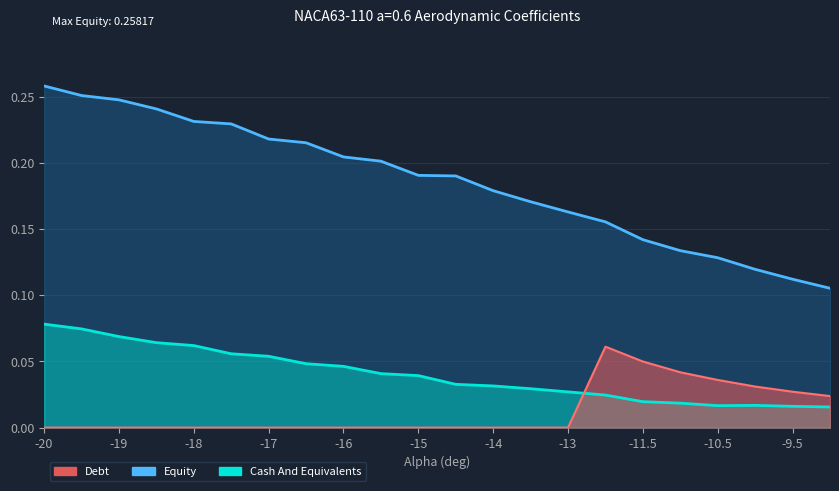

Does the chart have visible grid lines?

Yes